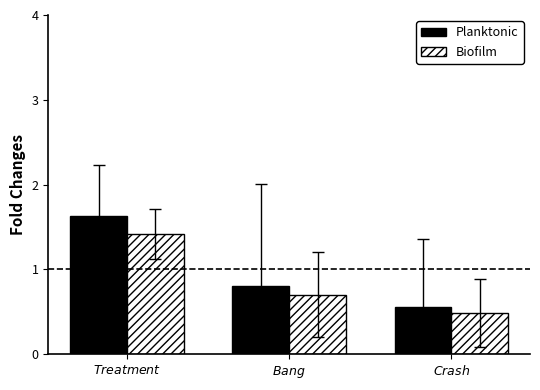

Which category has the lowest value in the Planktonic series?

$\it{Crash}$